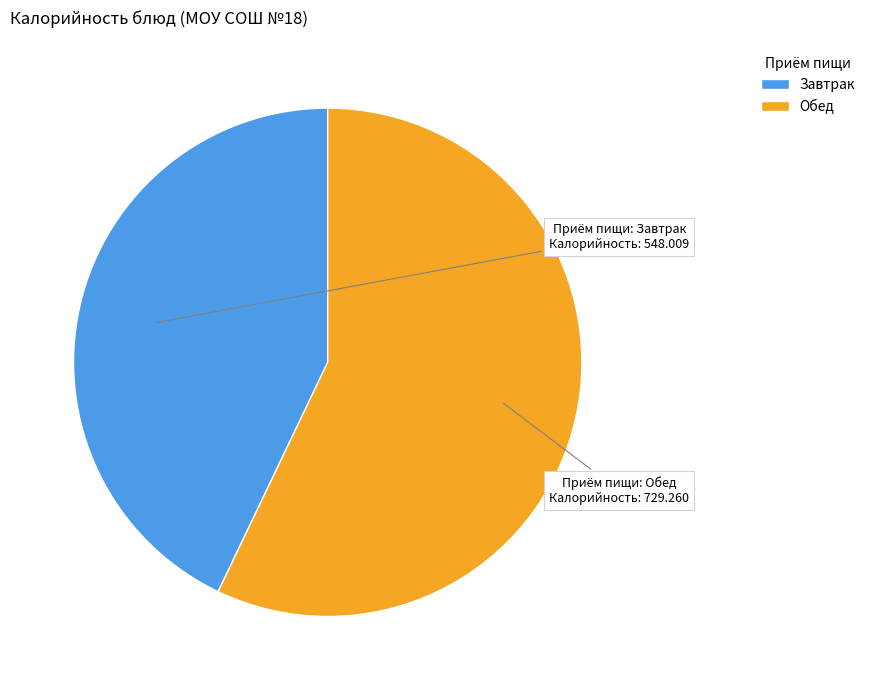

Is there a majority slice in this chart?

Yes